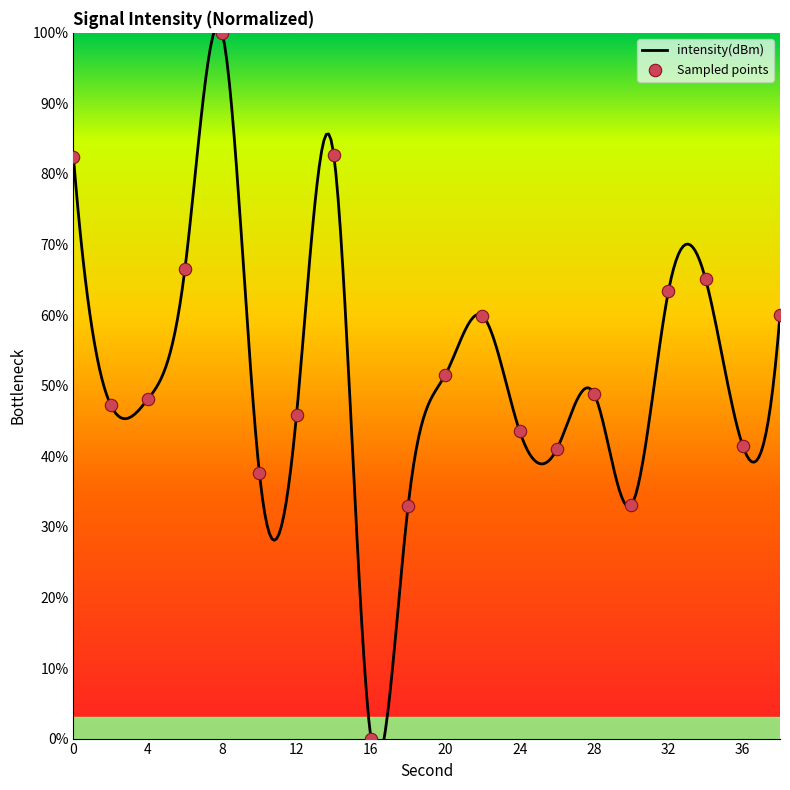

What is the change in value from 0 to 18?

-49.5